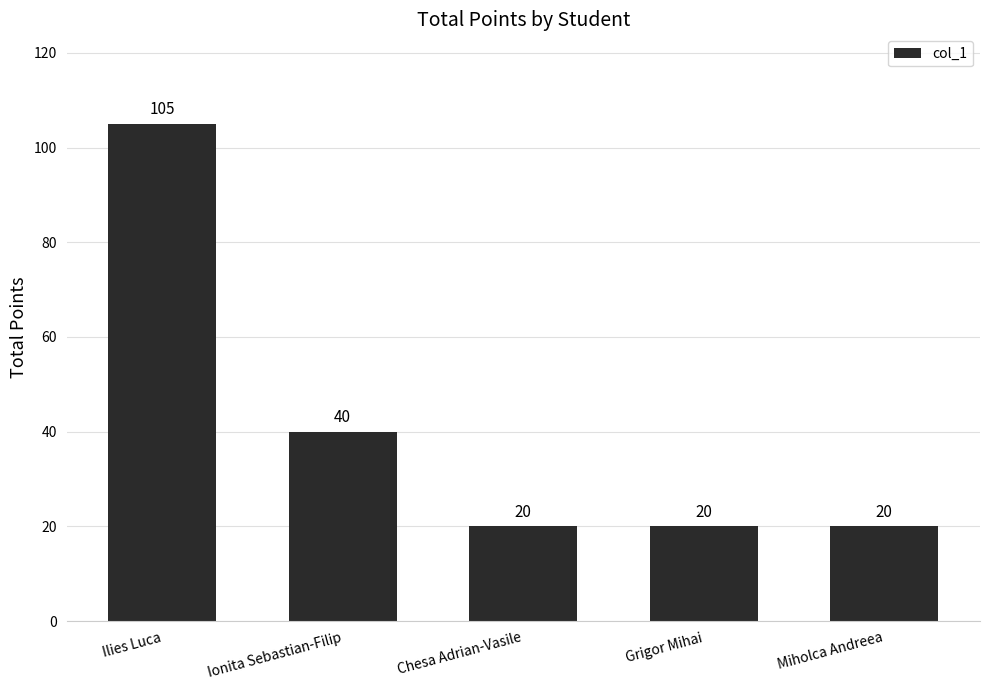

How many bars are there in total?

5